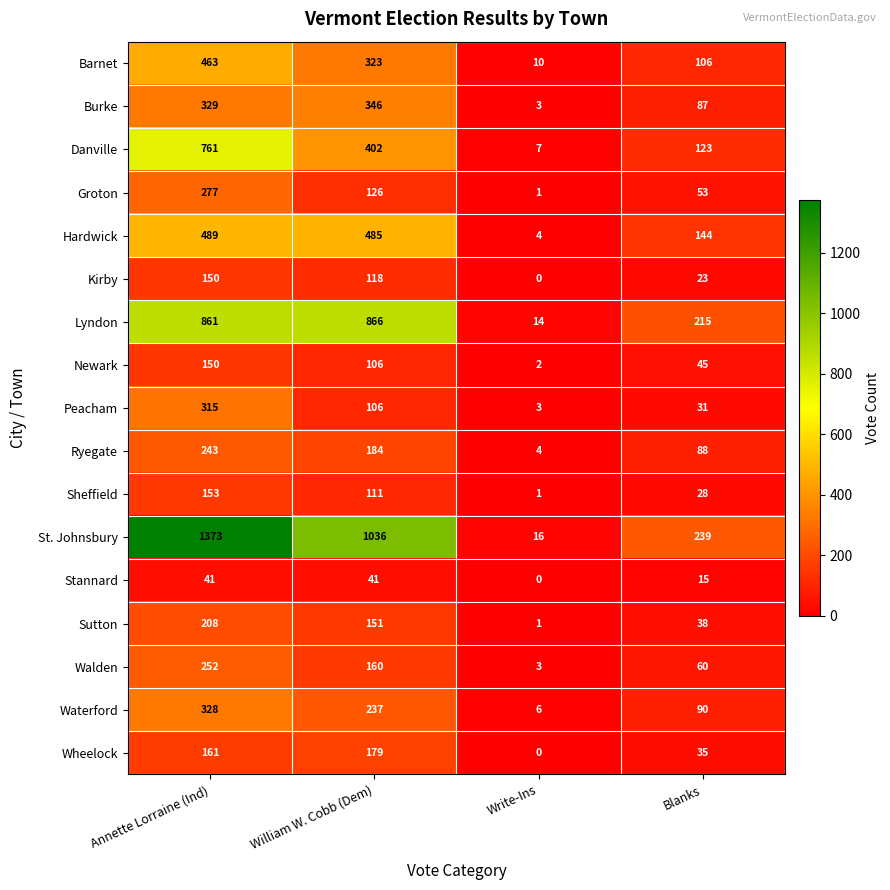

At which label does Hardwick first exceed 485?

Annette Lorraine (Ind)